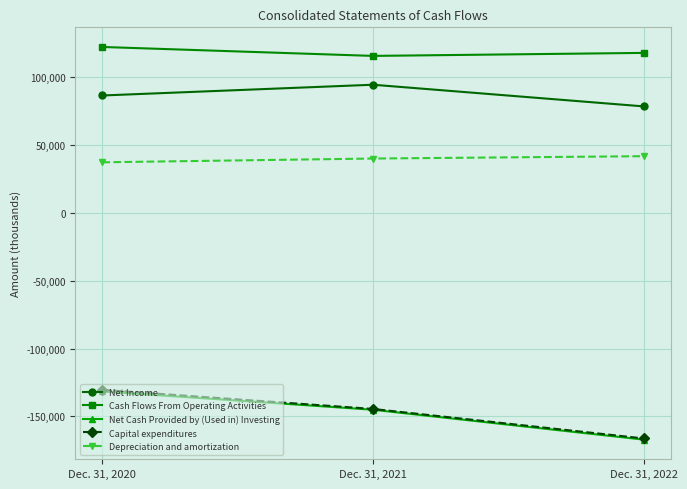

How many lines are shown in the chart?

5